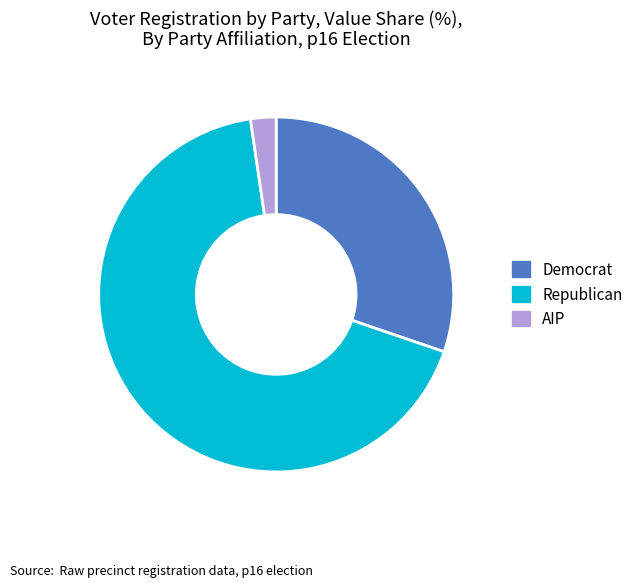

Does Republican account for over 50% of the chart?

Yes